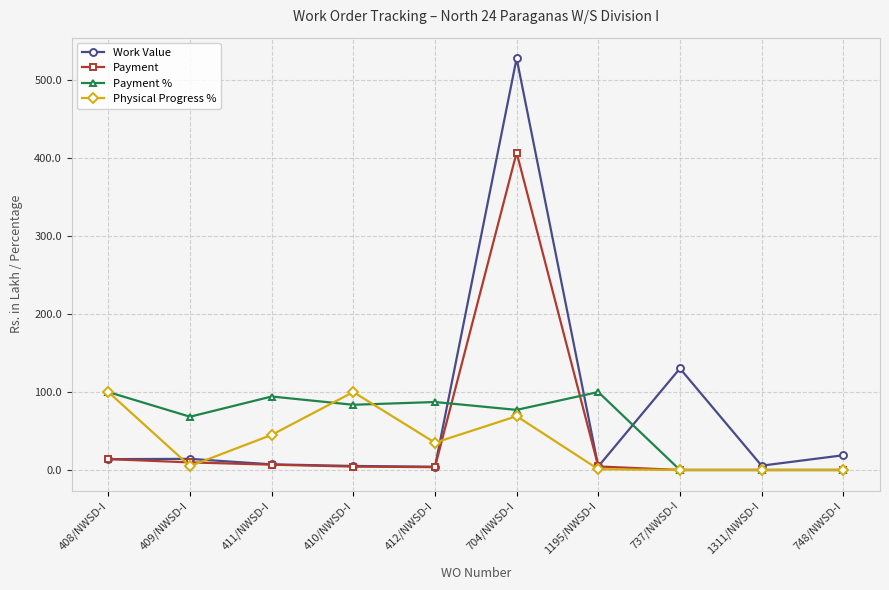

What is the spread (max minus min) of values at 411/NWSD-I?

87.4